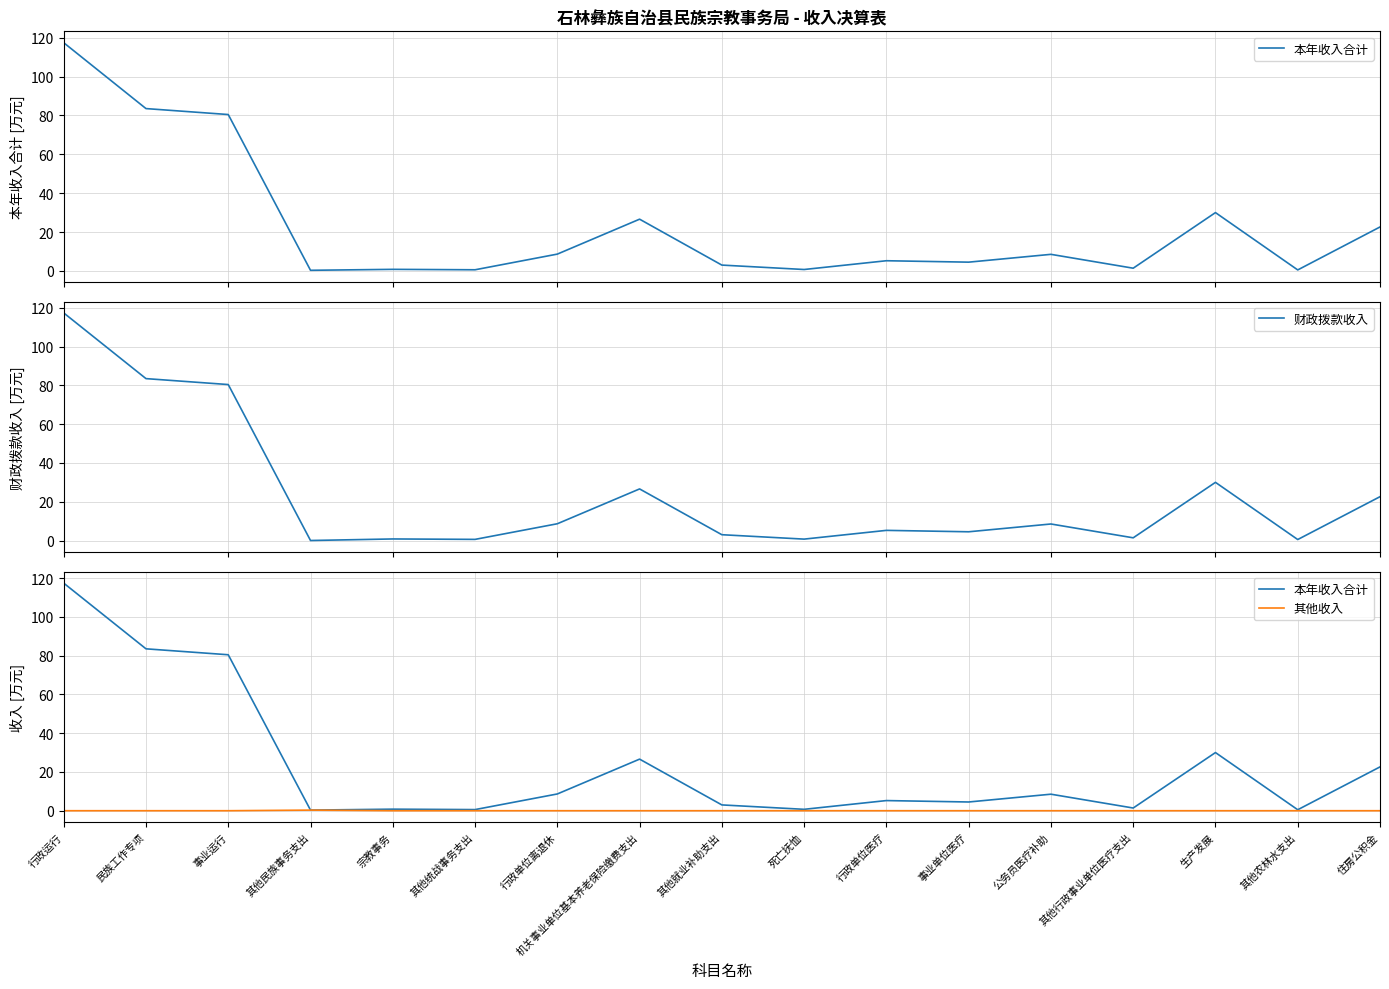

What is the difference between the highest and lowest values at 事业单位医疗?

4.5